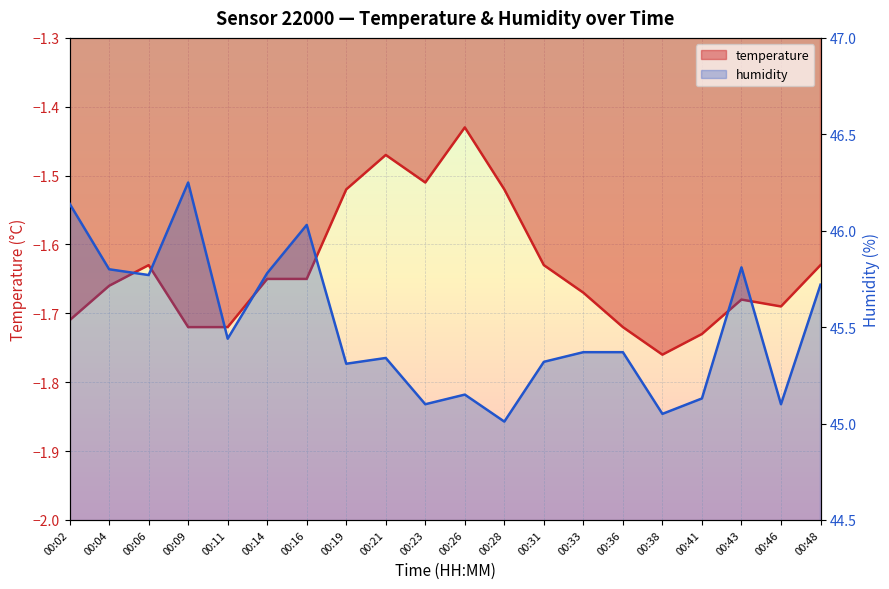

What is the value of the humidity point at the 11th from the left?

45.1